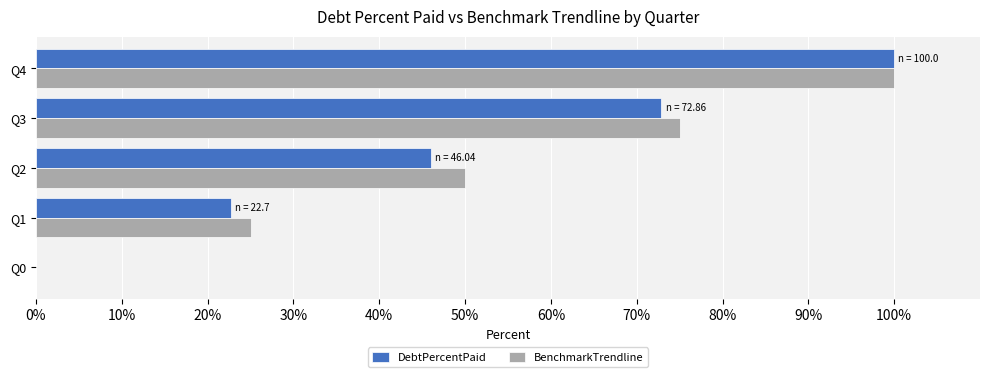

What is the maximum value shown in the chart?

100.0